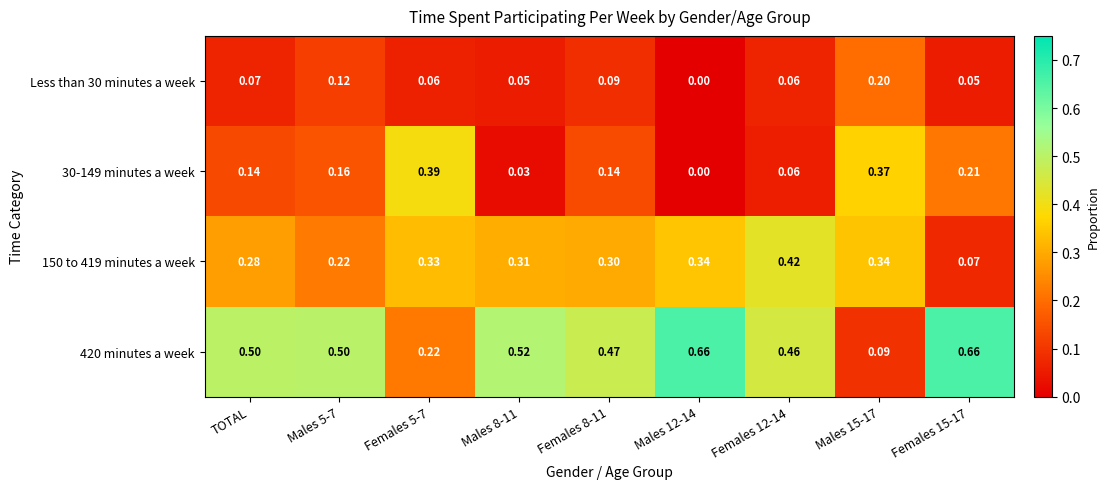

Is the value of Less than 30 minutes a week at Males 15-17 greater than the value of 30-149 minutes a week at Males 5-7?

Yes